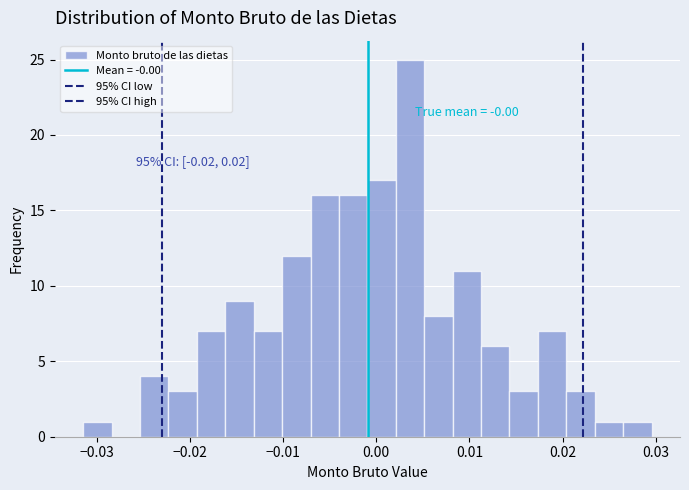

Around what value on the x-axis is the tallest bar? Give the approximate position of its centre, as read against the axis.

0.004